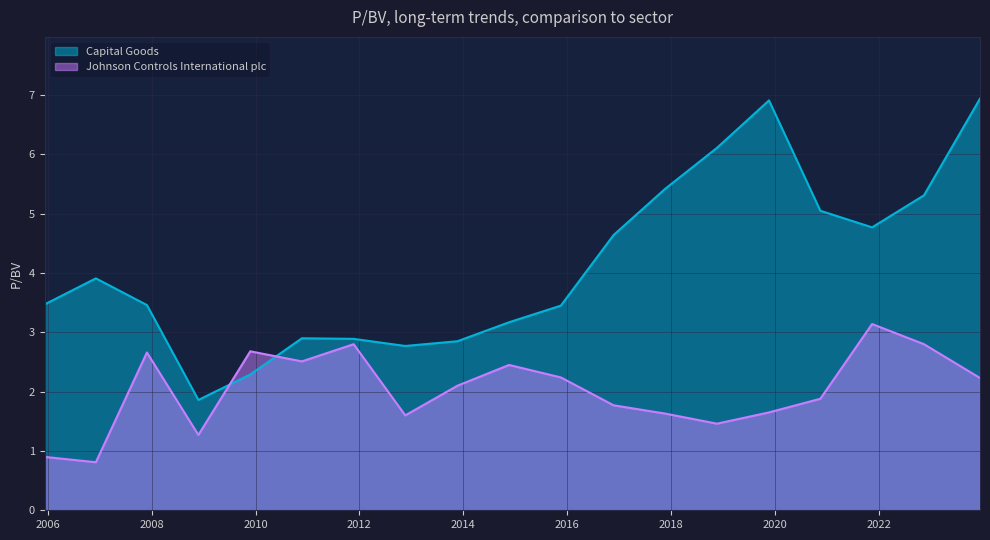

The Capital Goods series shows 5.1 at 2007-11-29. True or false?

False